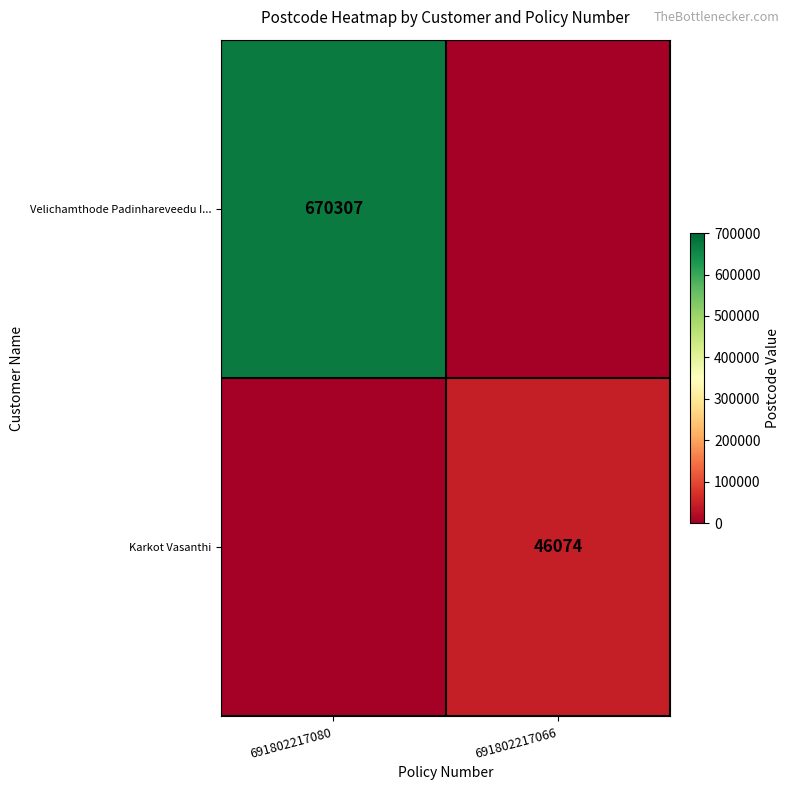

What is the total value across all series at 691802217080?

670307